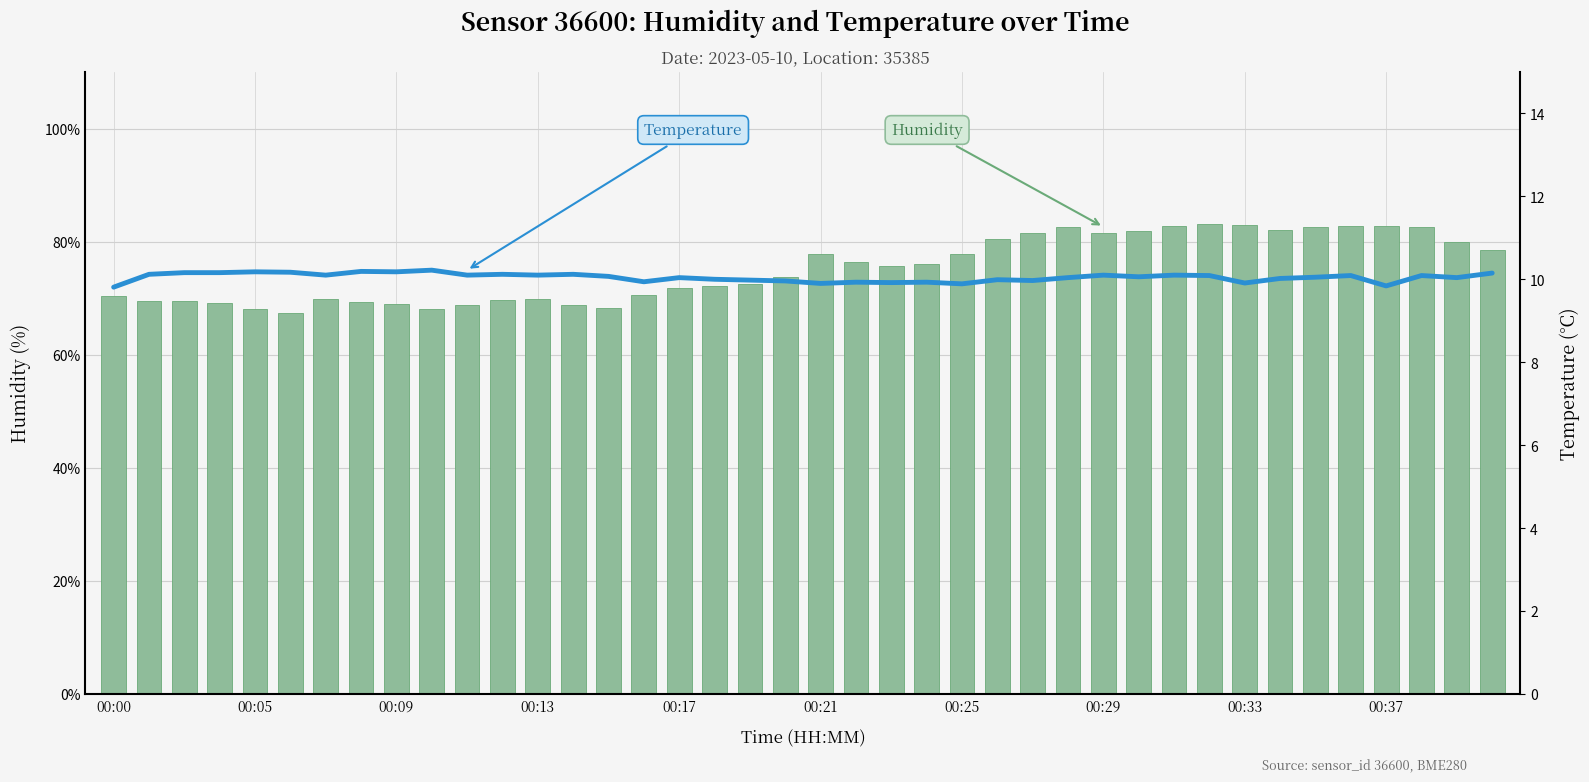

What is the value of the Humidity bar at the 20th from the left?

73.8